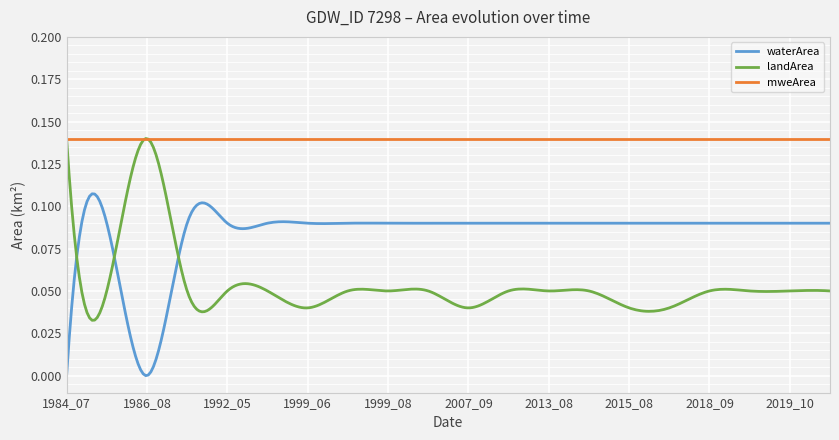

Which series has the largest total across all categories?

mweArea